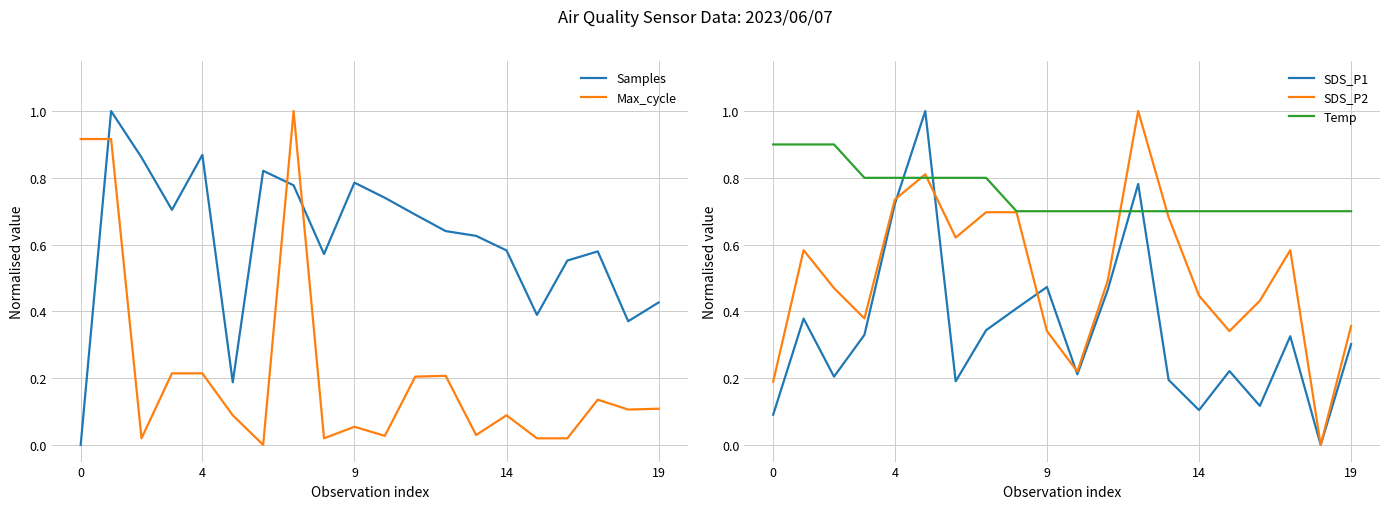

Which series has the widest spread of values?

SDS_P1